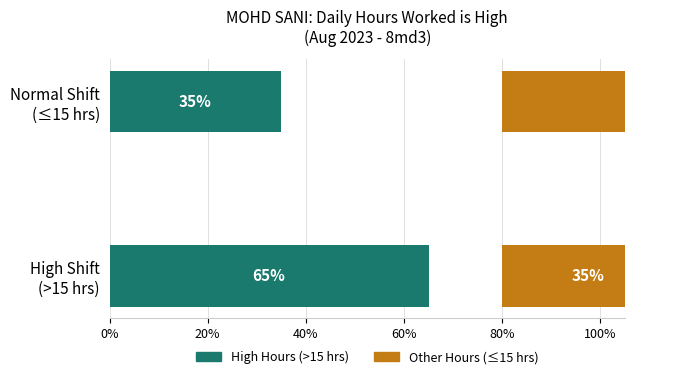

How many series are shown in this chart?

2